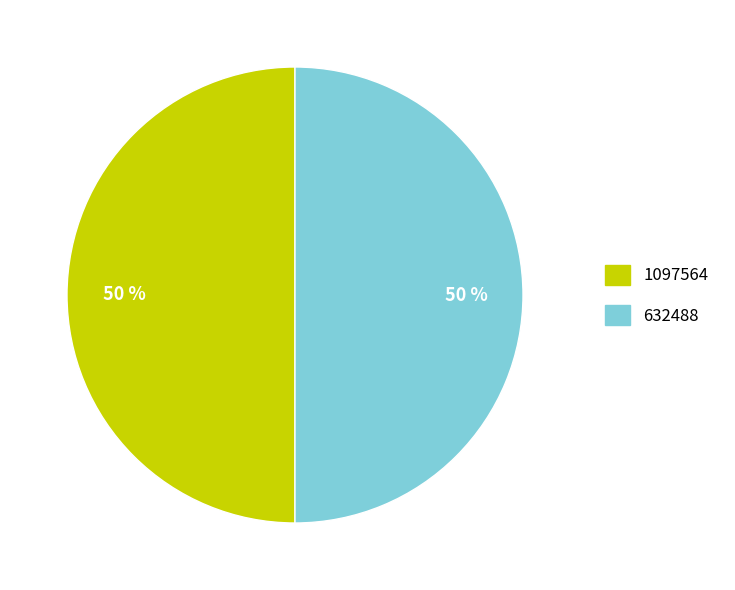

To the nearest percent, what is the average slice percentage?

50%